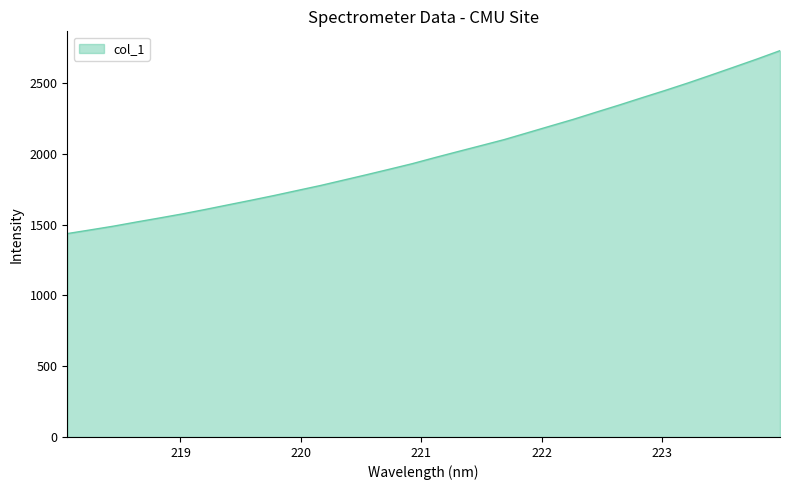

What is the maximum value shown in the chart?

2727.8